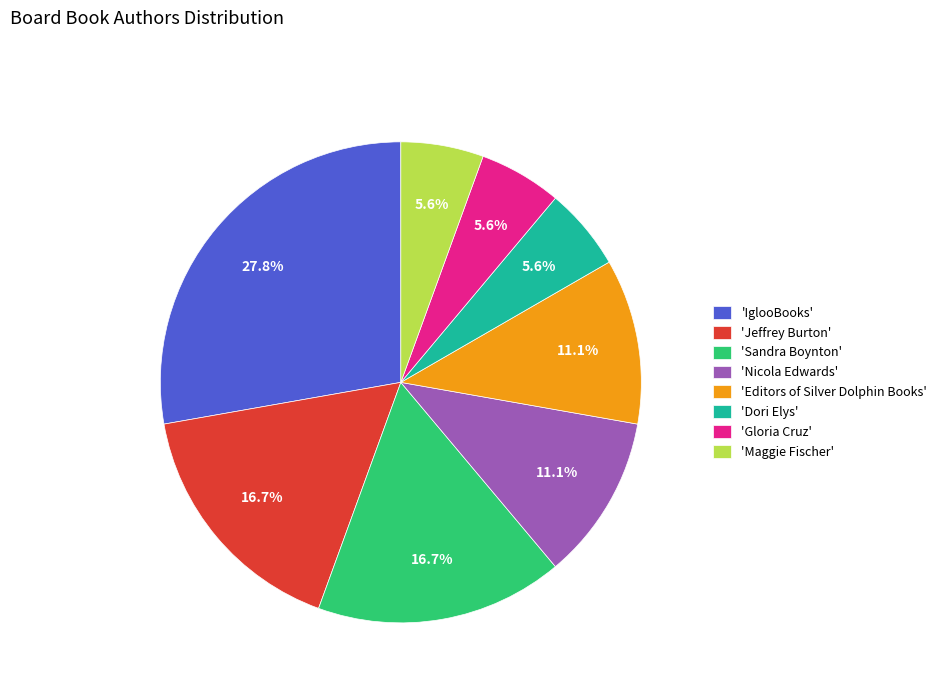

Do 'Jeffrey Burton' and 'IglooBooks' together represent more than half of the pie?

No